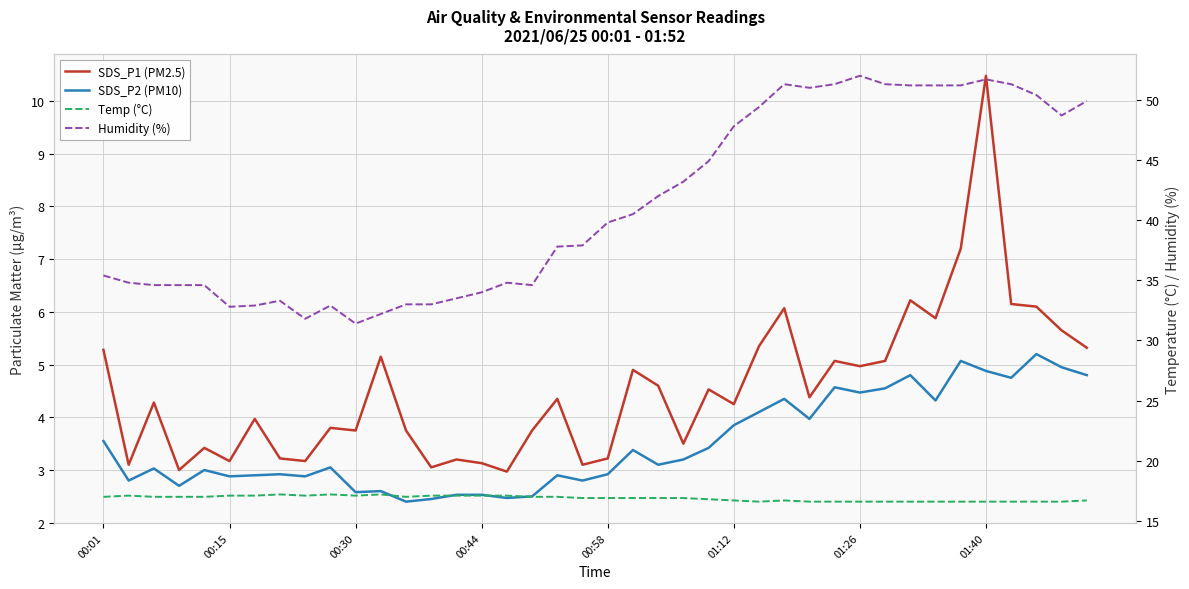

What is the sum of all SDS_P1 (PM2.5) values?

181.5